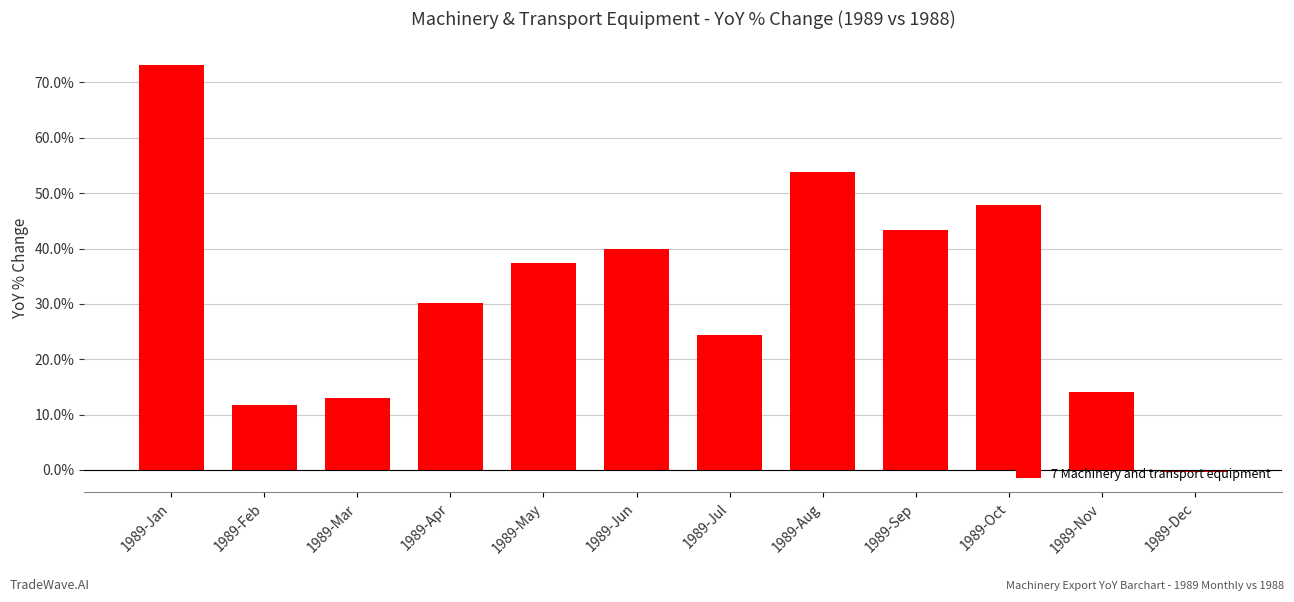

Read the value at 1989-Oct.

47.9